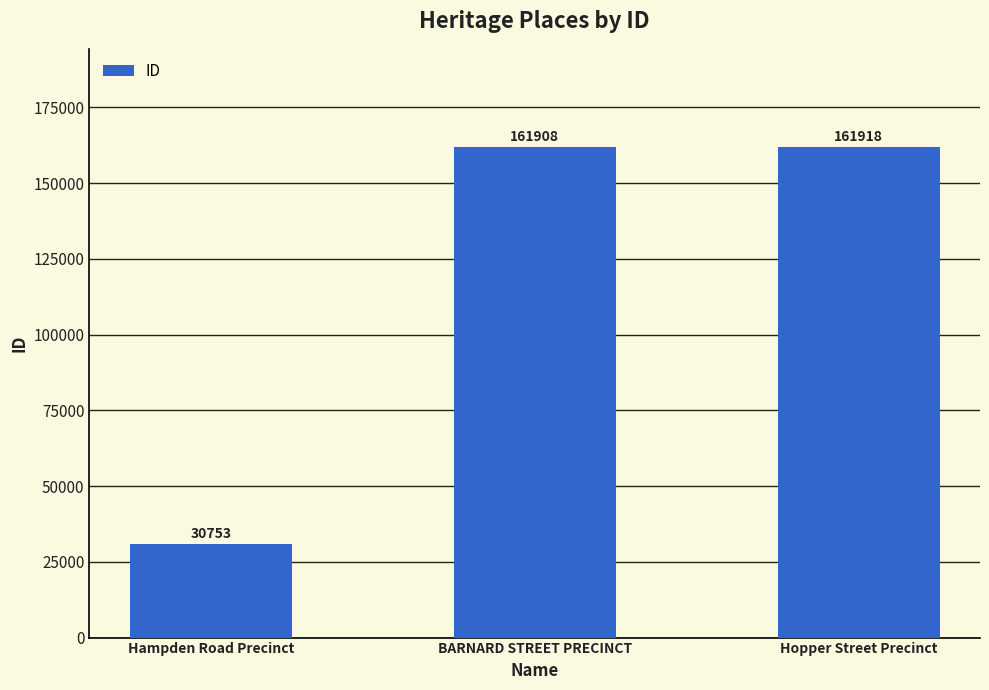

What is the sum of all values?

354579